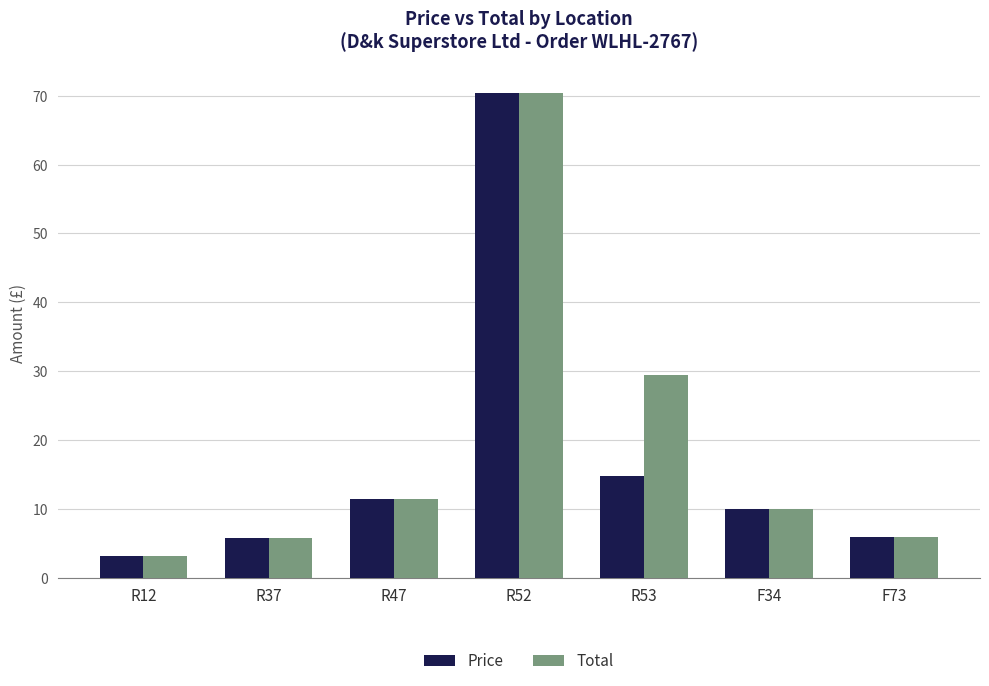

What are all the series names shown in the legend?

Price, Total